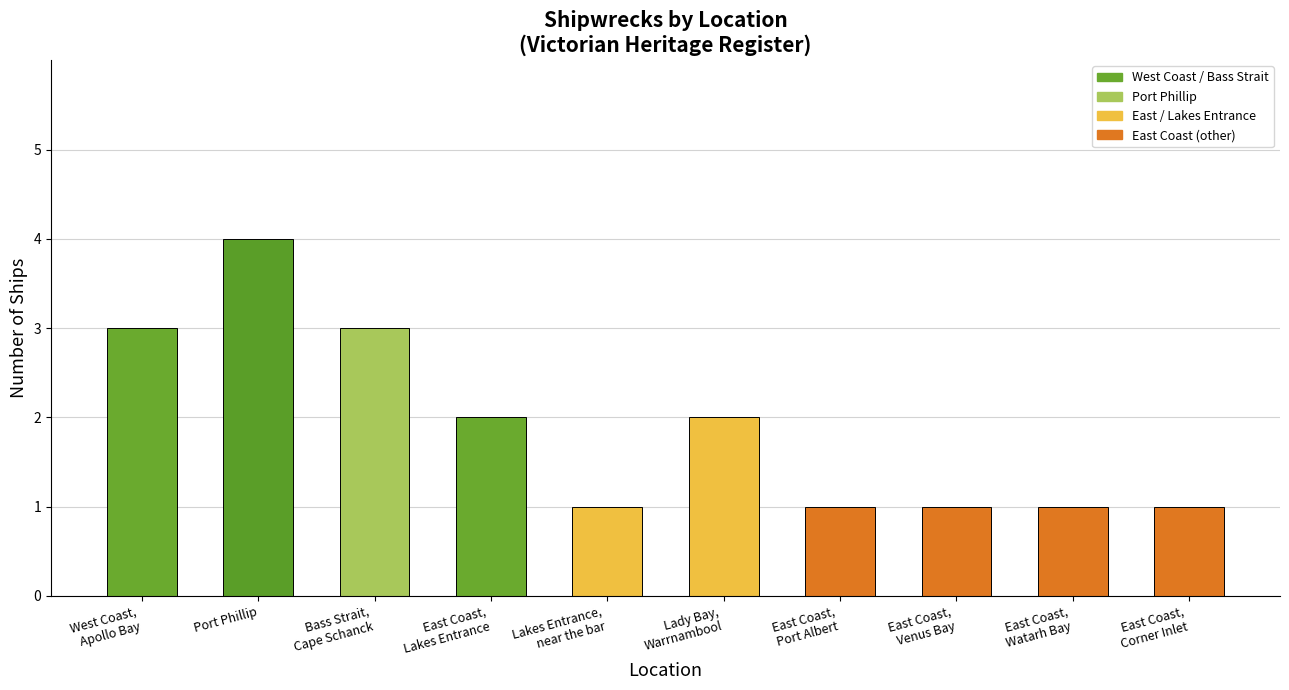

What is the label of the 1st bar from the right?

East Coast,
Corner Inlet